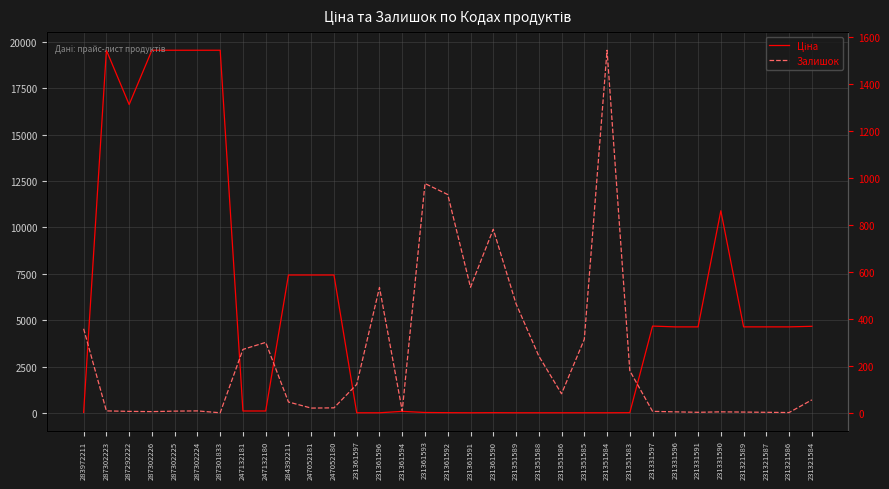

Is it true that Ціна equals 111.7 at 247132181?

True